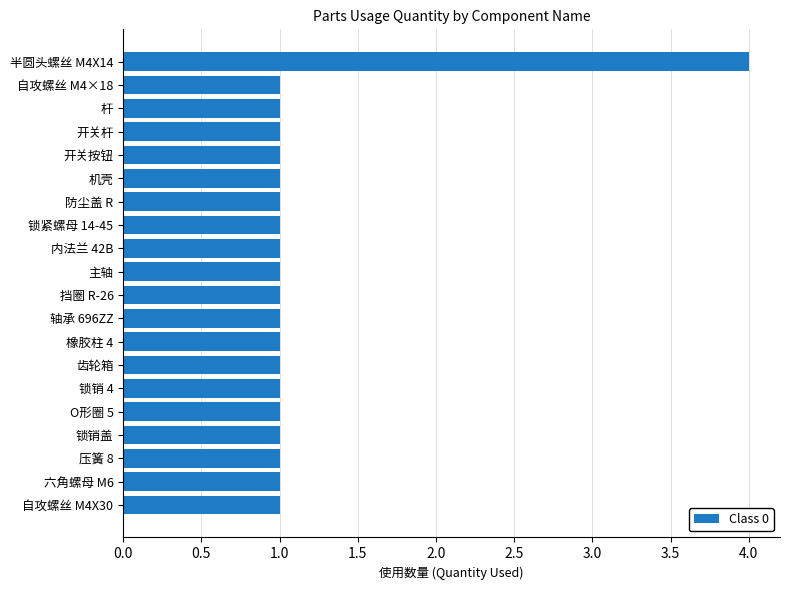

What is the ratio of the value at 防尘盖 R to the value at 杆?

1.0